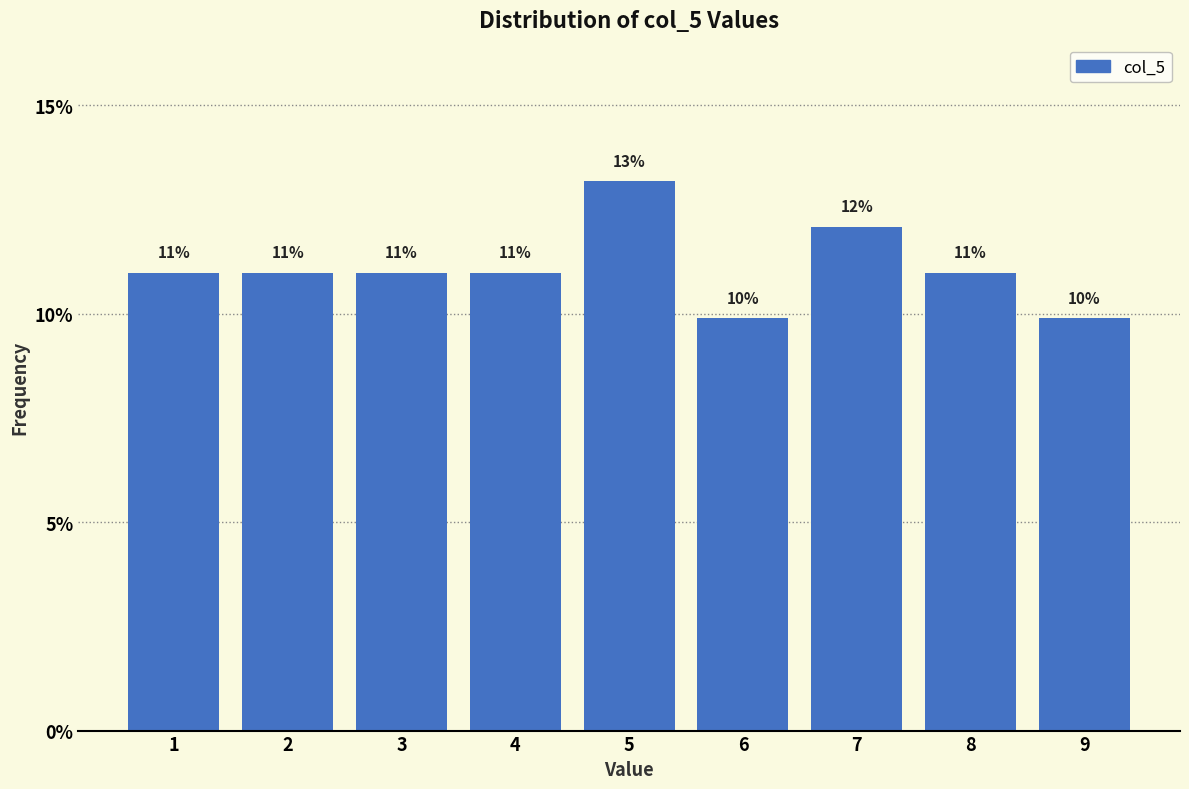

What is the average value?

11.1